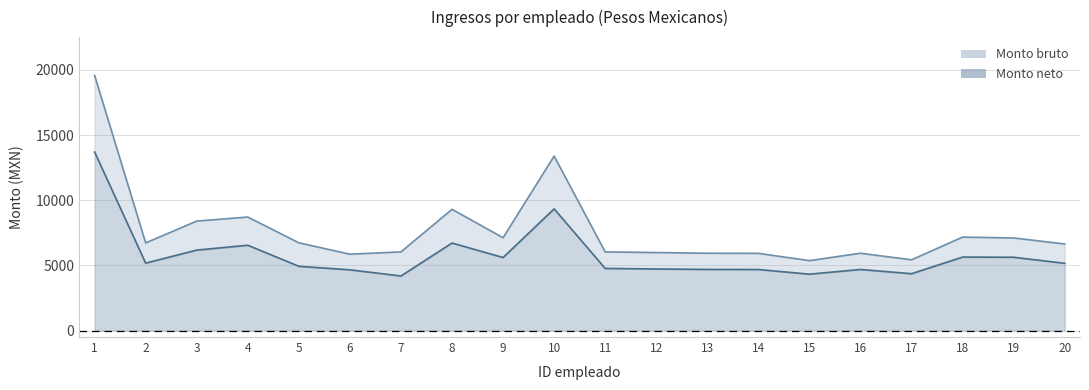

What is the sum of the Monto neto values at 2 and 15?

9493.7